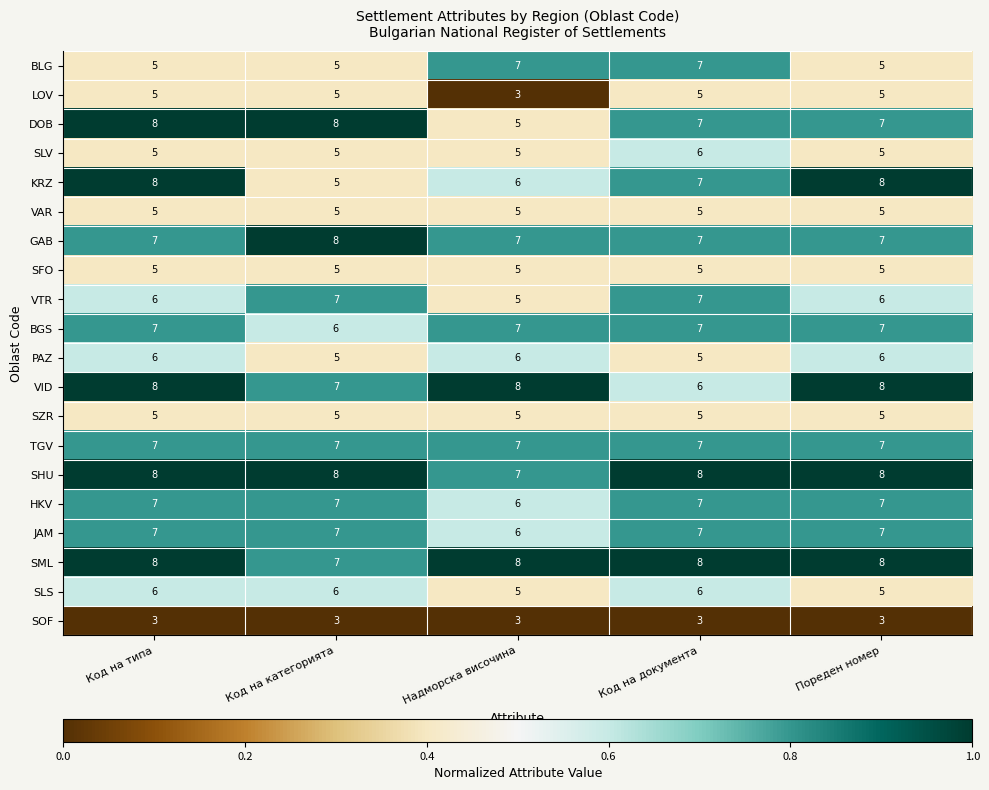

What is the smallest value displayed?

3